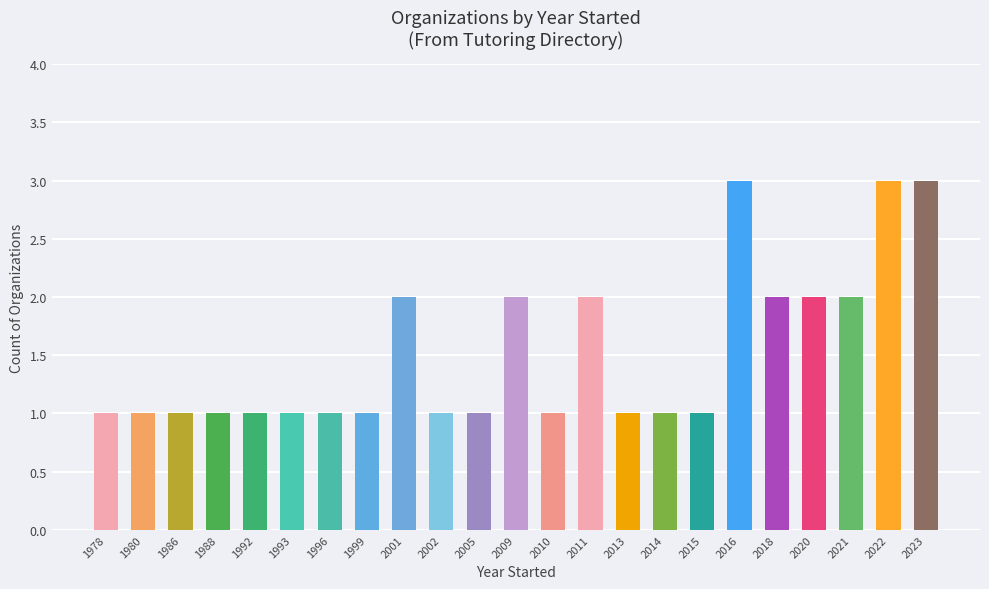

What is the sum of the values at 2015 and 1992?

2